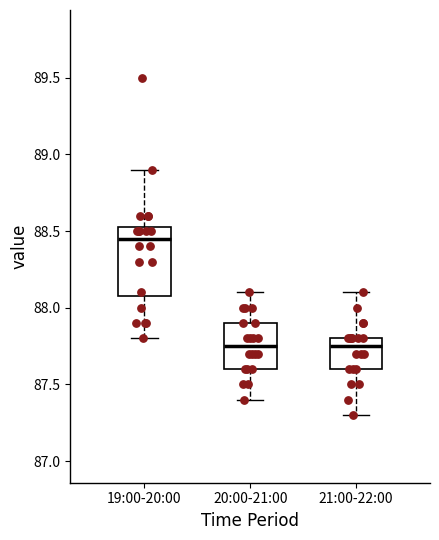

Reading left to right, transcribe this box plot: for each box, give where its median line is, the range the box spans, and where its two whiskers end, as read against the y-axis. The values are not printed on the chart, so give them approximately, as read against the axis.

19:00-20:00: median 88.45, box 88.10 to 88.55, whiskers 87.80 to 88.90
20:00-21:00: median 87.75, box 87.60 to 87.90, whiskers 87.40 to 88.10
21:00-22:00: median 87.75, box 87.60 to 87.80, whiskers 87.30 to 88.10